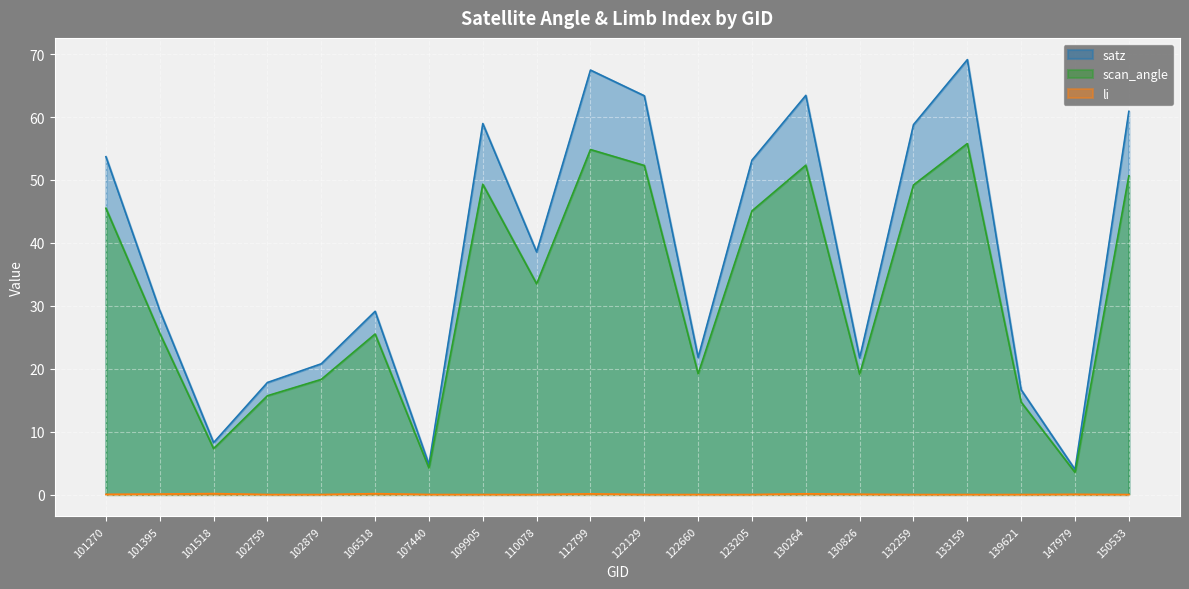

True or false: li has more than 1 interior local peaks.

True